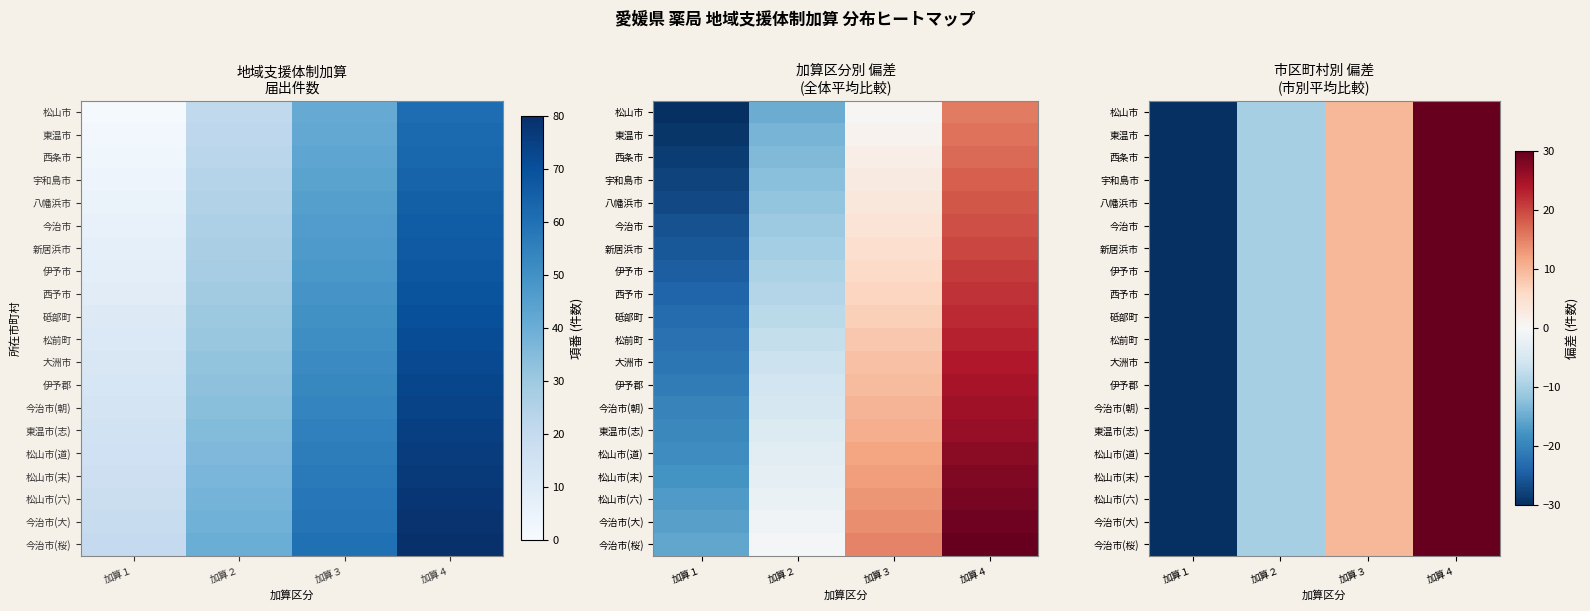

Is the value of 松山市(六) at 加算２ greater than the value of 西条市 at 加算３?

No